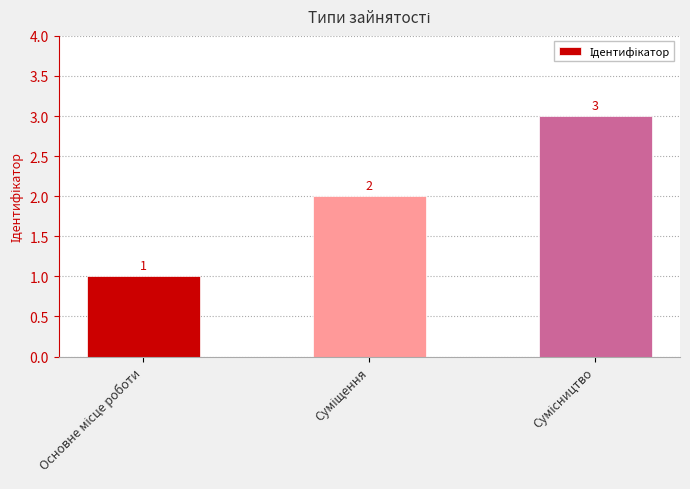

Reading left to right, what are all the values shown in this chart?

1	2	3